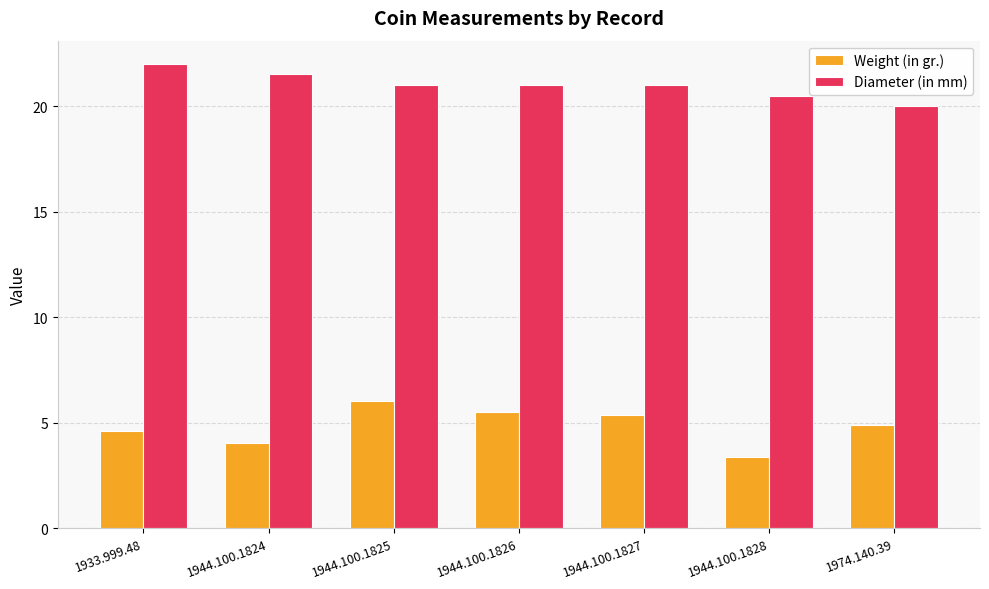

How many series are shown in this chart?

2